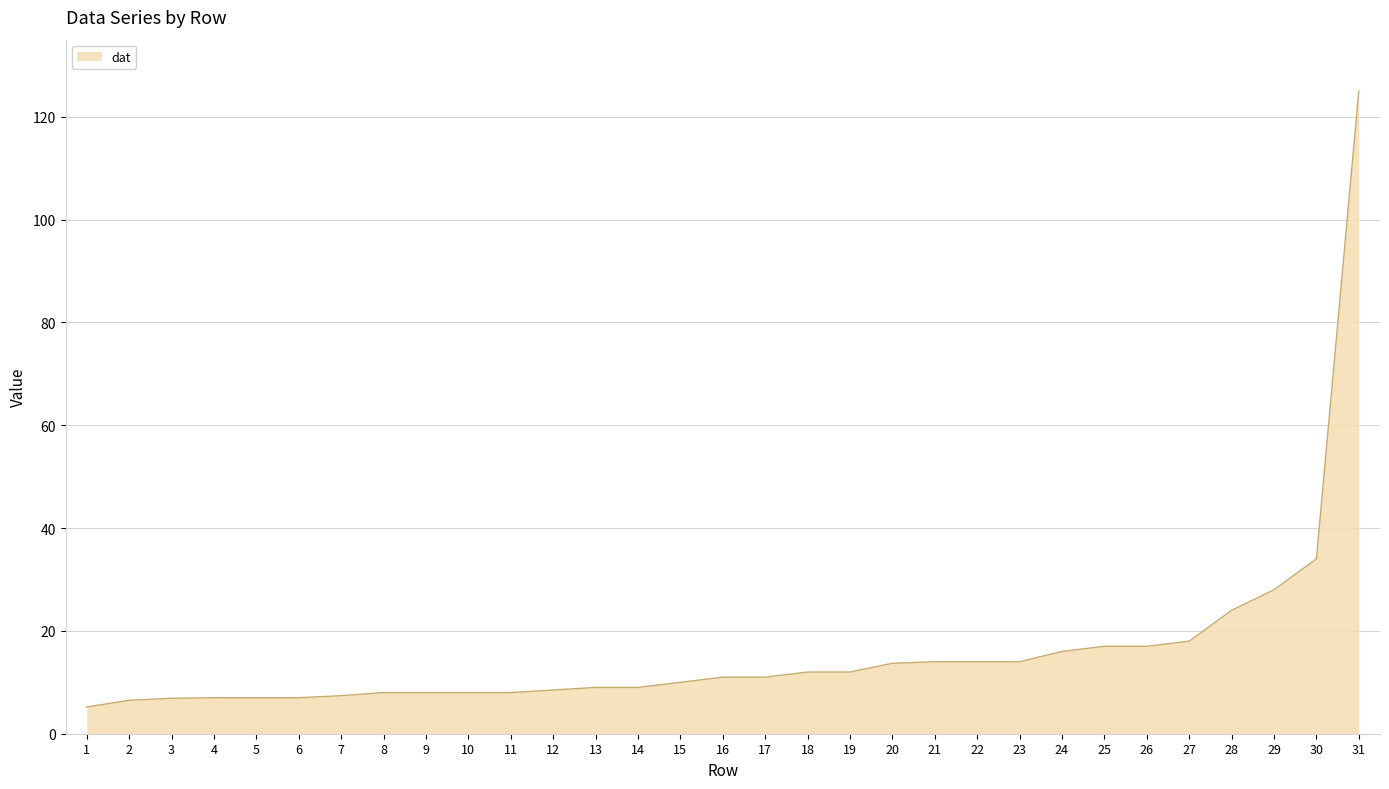

How many lines are shown in the chart?

1